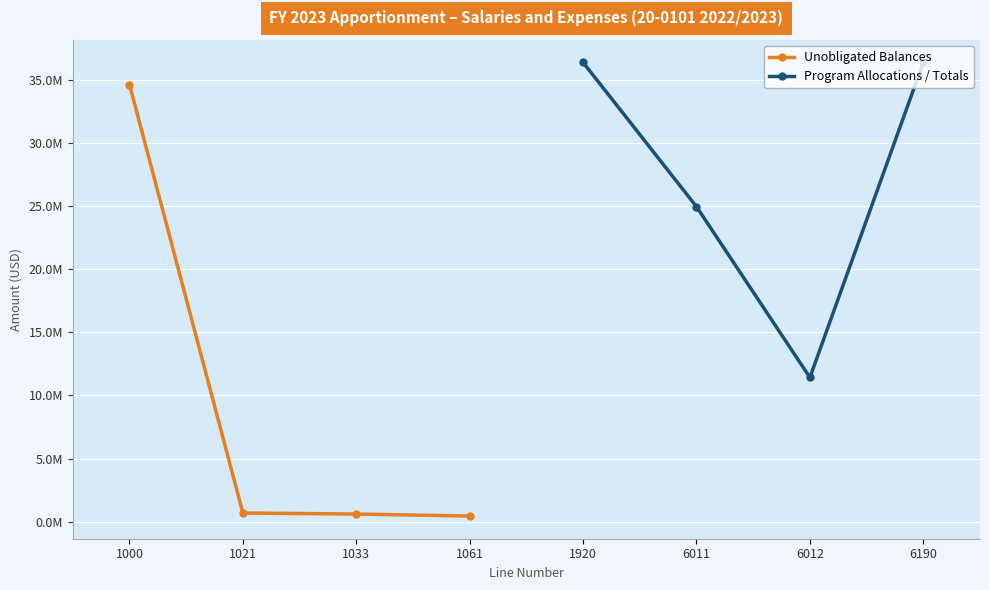

Which series has the largest total across all categories?

Program Allocations / Totals